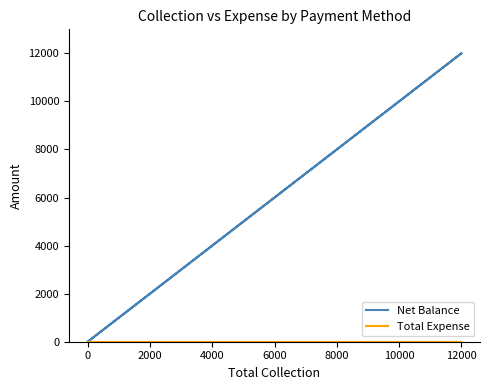

Reading left to right, extract all data points from this chart.

Net Balance: 12000	0	0	0	0	12000
Total Expense: 0	0	0	0	0	0